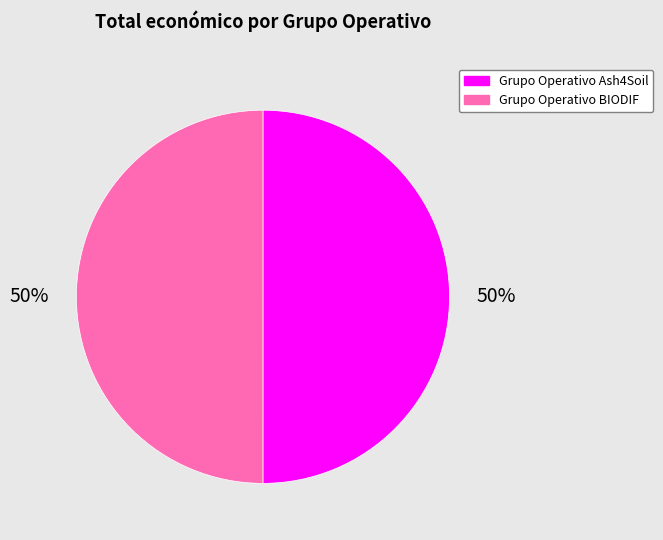

Is the sum of Grupo Operativo Ash4Soil and Grupo Operativo BIODIF greater than half?

Yes